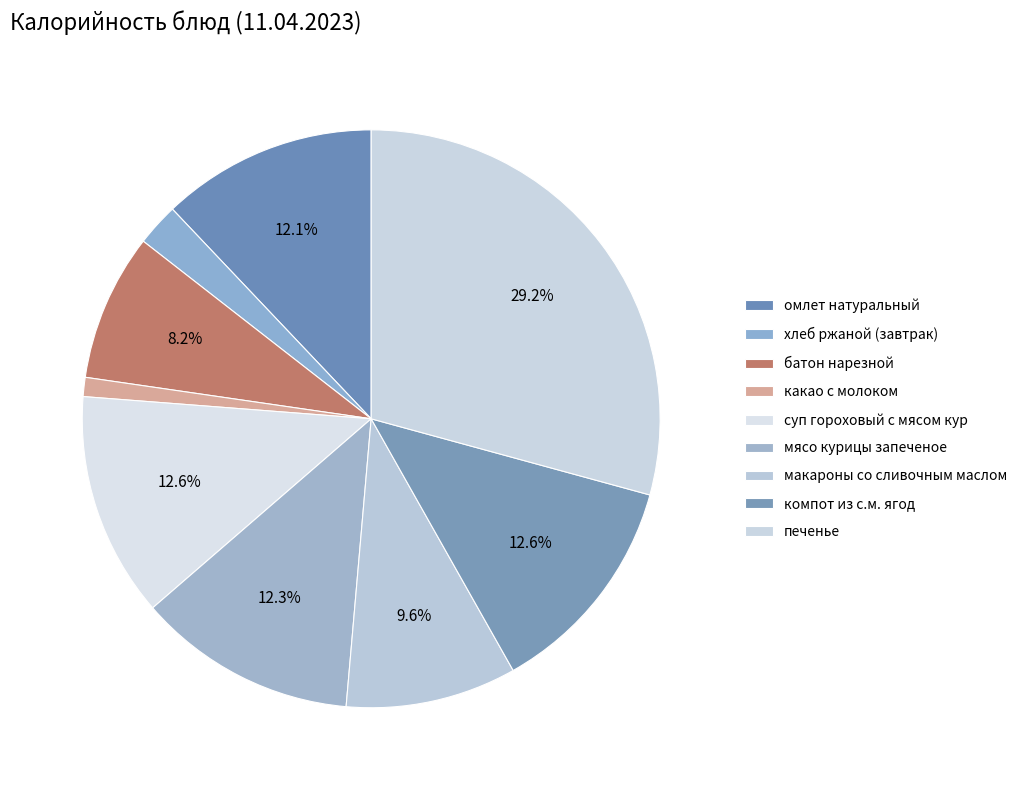

Count the number of slices in the pie.

9